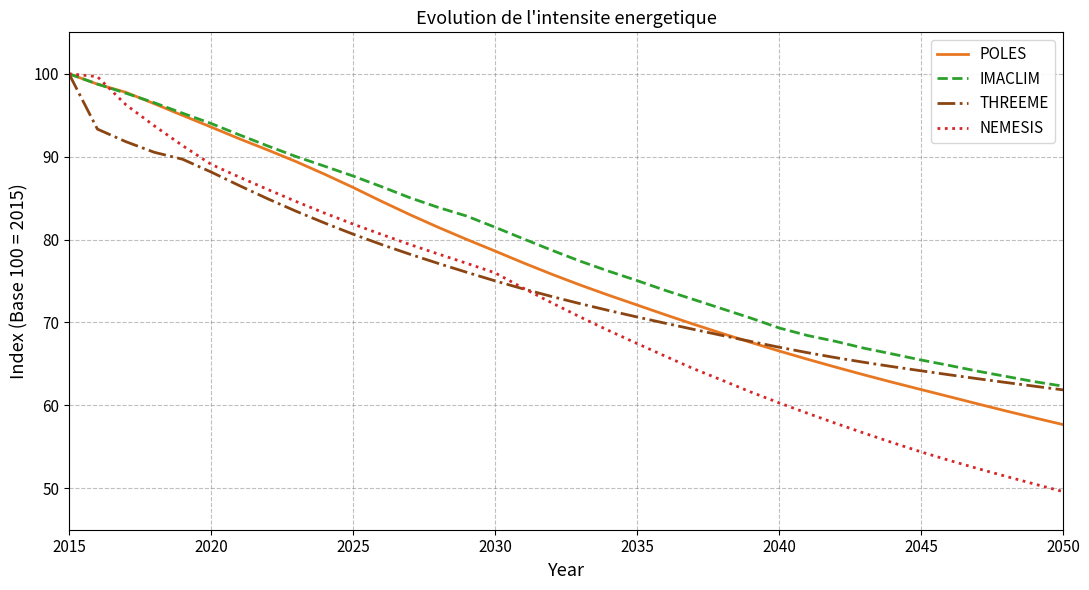

What is the difference between the maximum and second lowest values in the THREEME series?

37.7